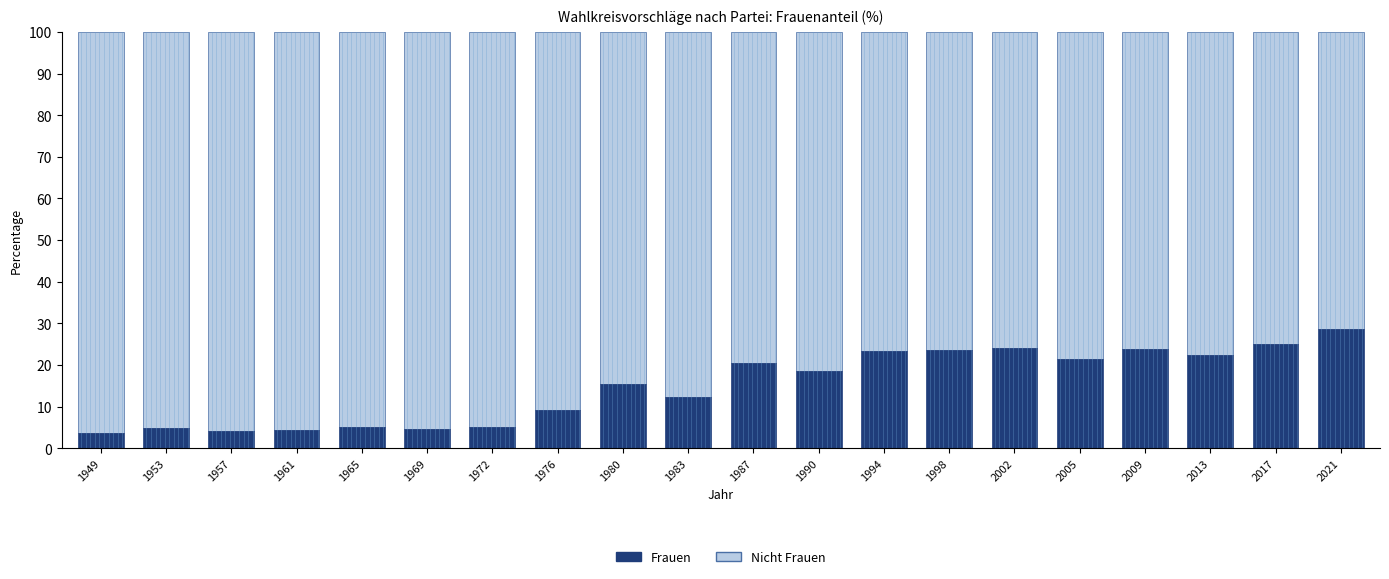

What is the difference between the second highest and minimum values in the Frauen series?

21.3